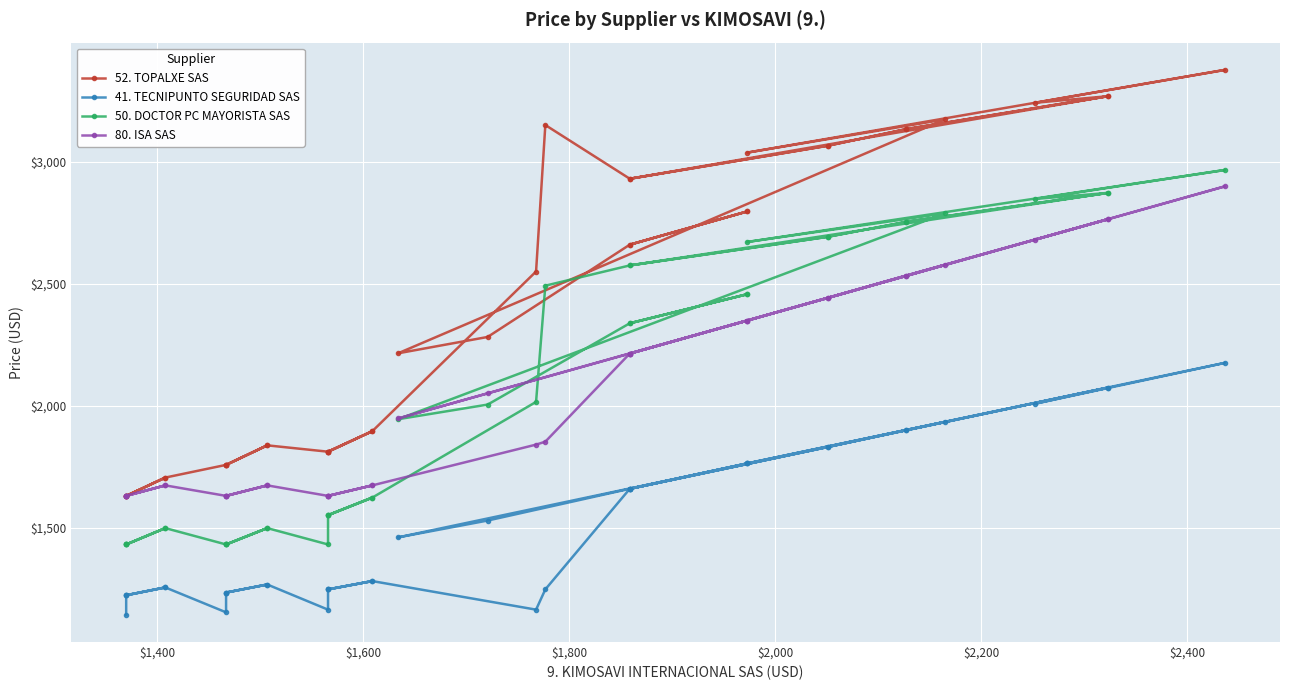

True or false: 80. ISA SAS and 52. TOPALXE SAS intersect in this chart.

False